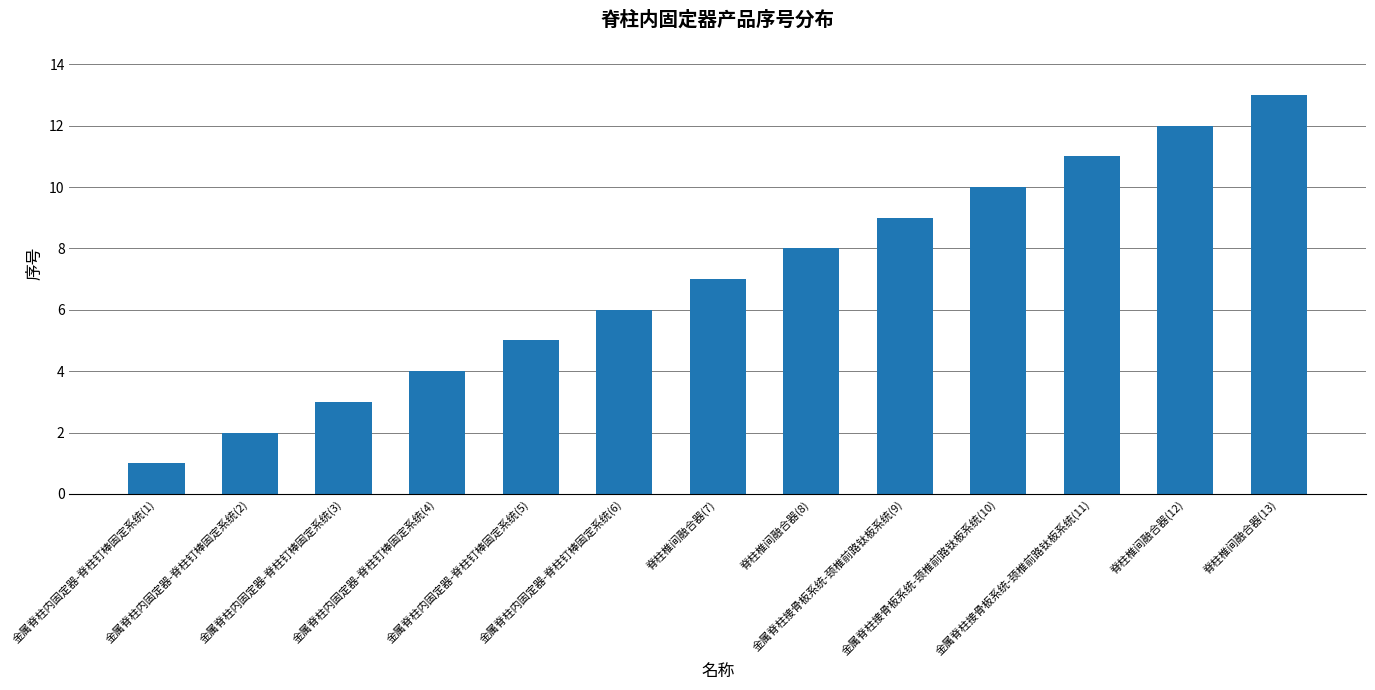

How many series are shown in this chart?

1